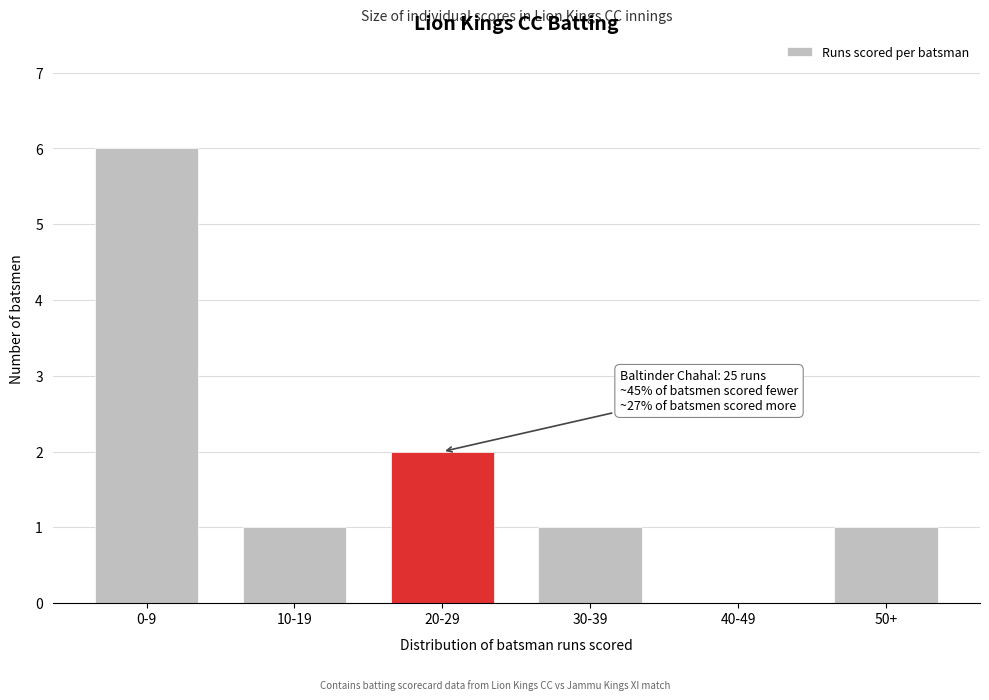

Reading left to right, transcribe all the data shown in this chart.

0-9=6	10-19=1	20-29=2	30-39=1	40-49=0	50+=1